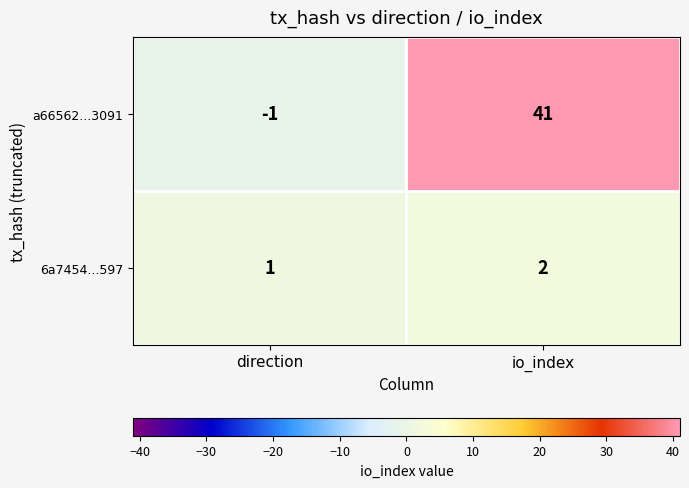

At which category does the chart reach its peak across all series?

io_index